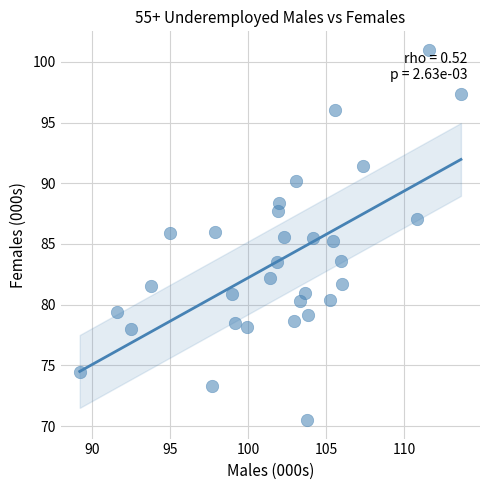

What is the range of X values (max minus min)?

24.4